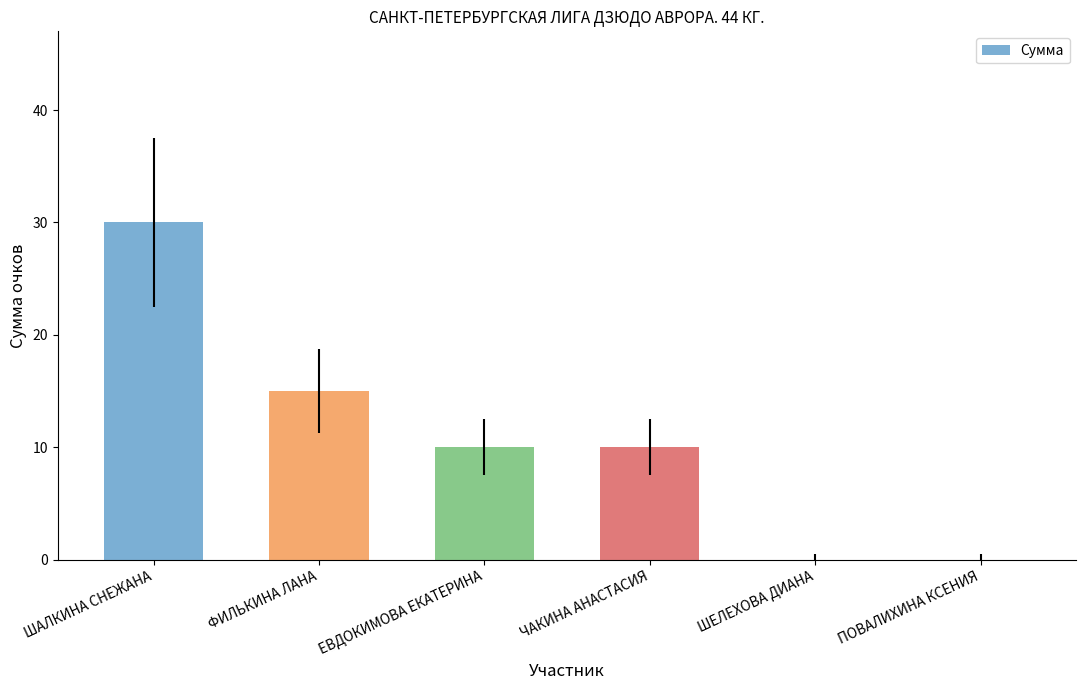

The chart shows a value of 51 at ШАЛКИНА СНЕЖАНА. True or false?

False